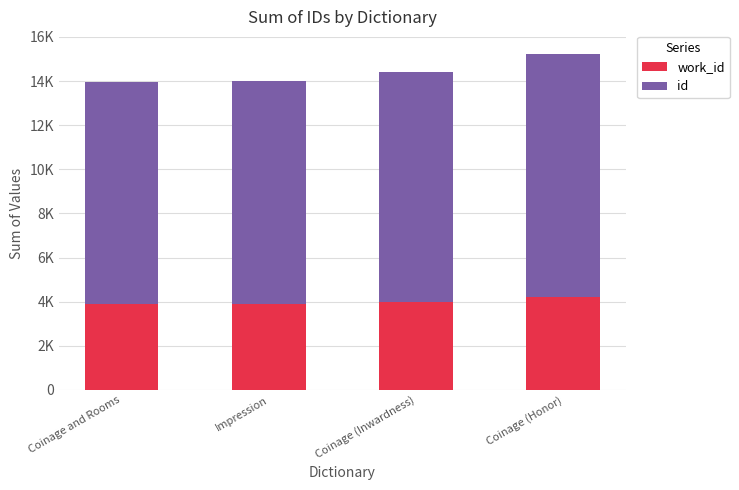

Does the chart contain any negative values?

No